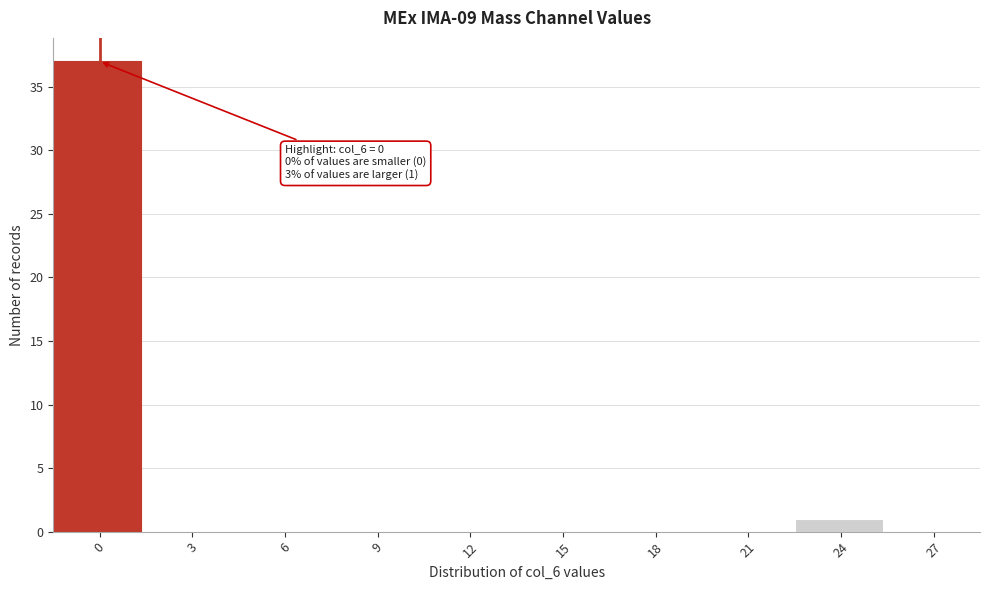

Reading left to right, list all the values displayed in this chart.

0=37	3=0	6=0	9=0	12=0	15=0	18=0	21=0	24=1	27=0